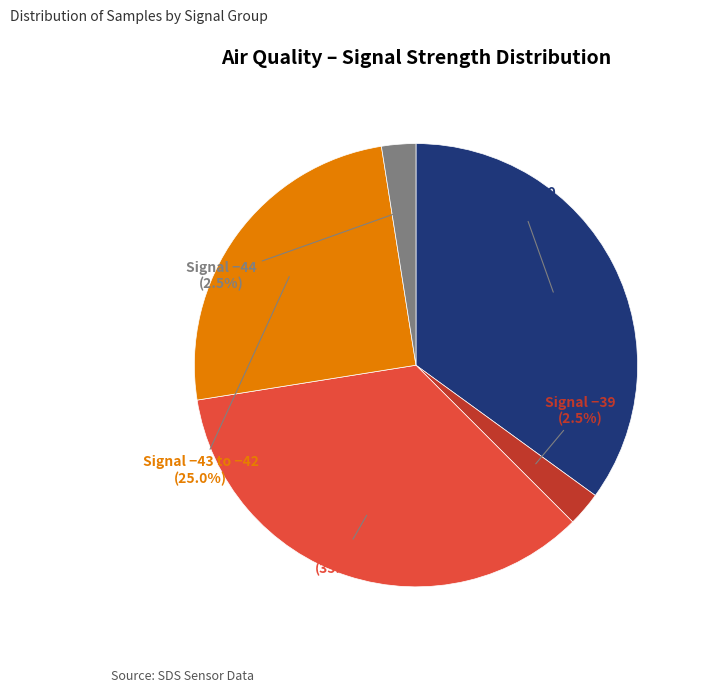

Is there any slice that represents more than half of the pie?

No